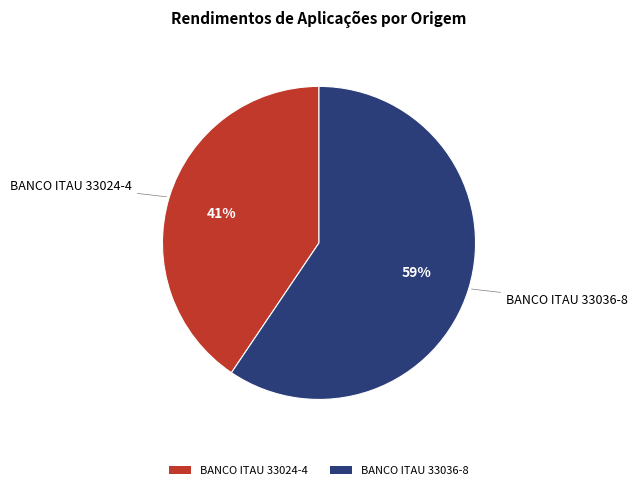

Does BANCO ITAU 33024-4 represent more than half of the total?

No